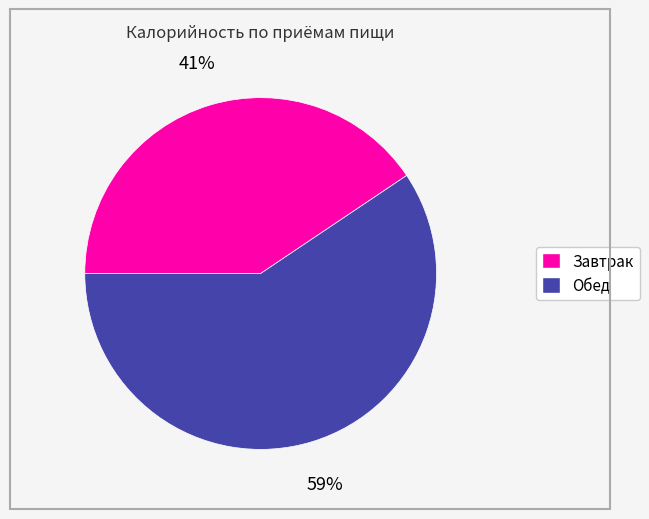

Which has a higher value, Обед or Завтрак?

Обед